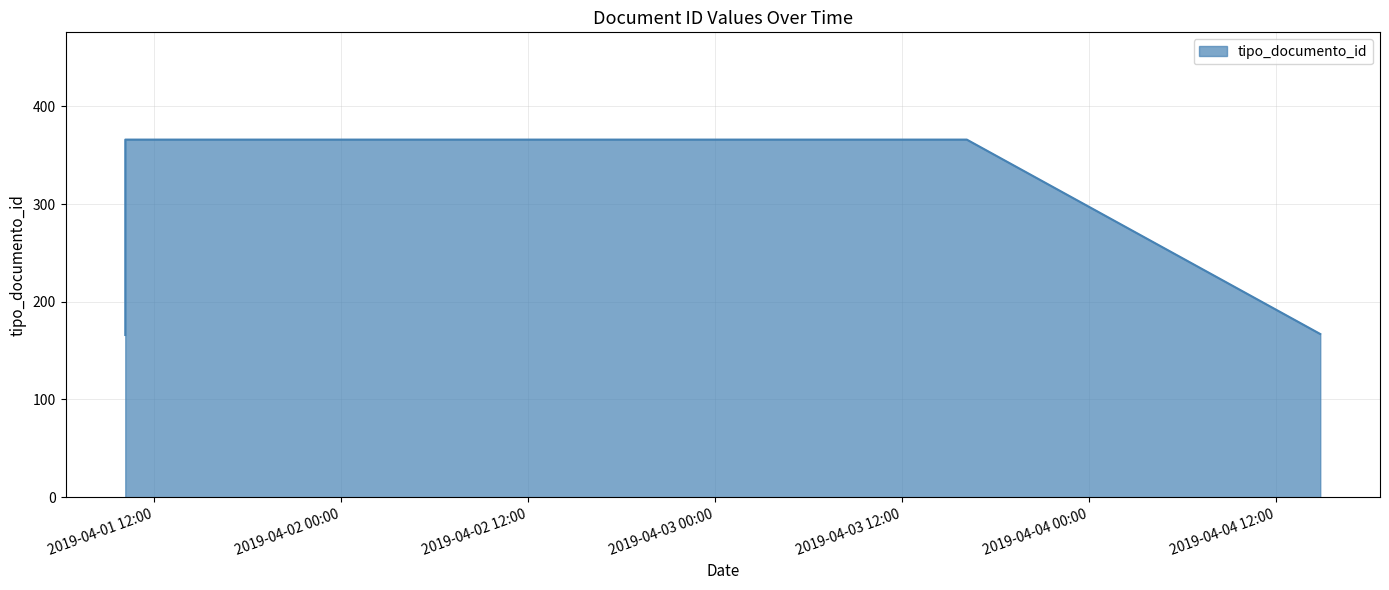

How many lines are shown in the chart?

1